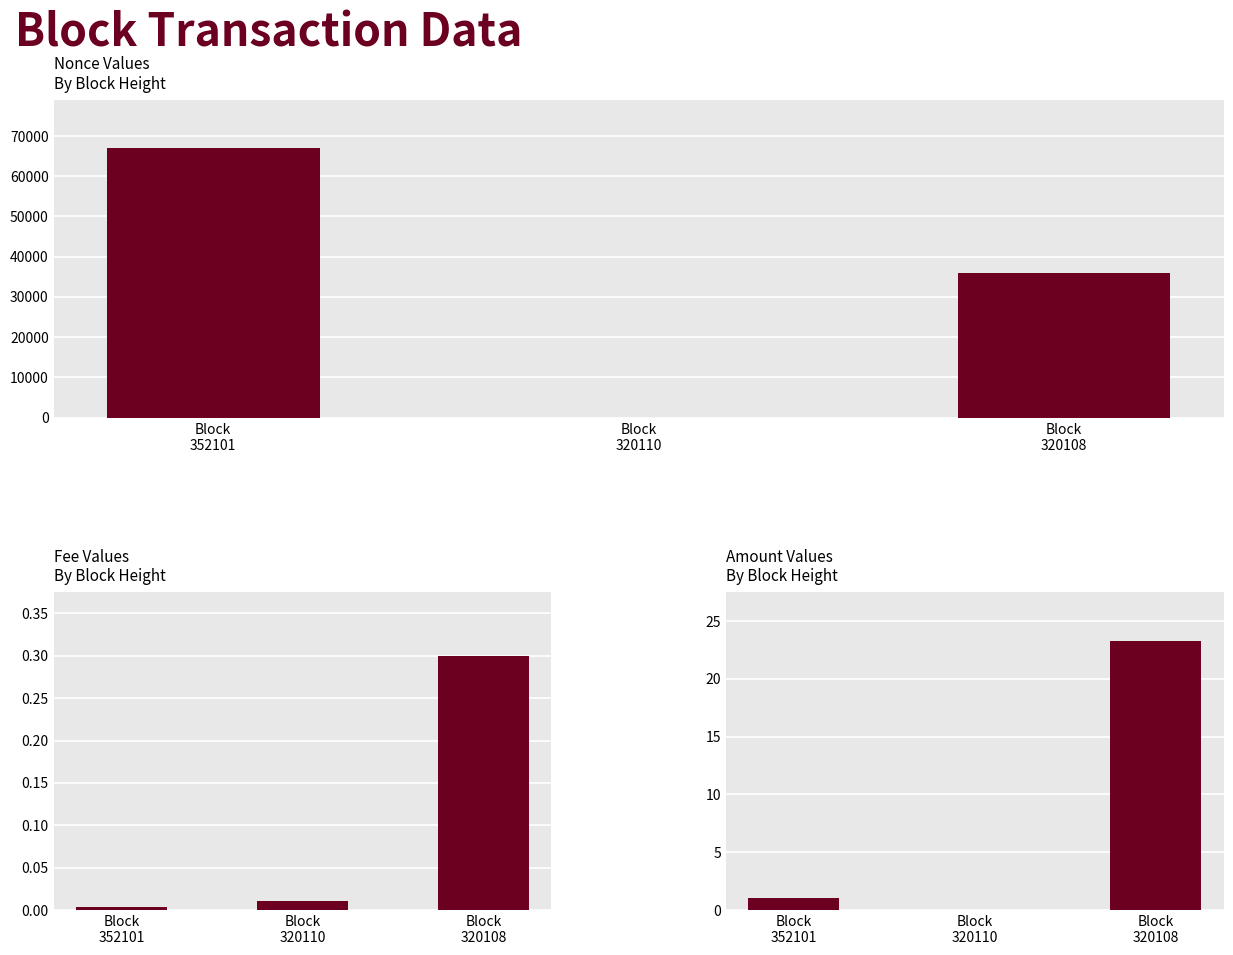

Rank the series by their maximum value, from highest to lowest.

Nonce, Amount, Fee